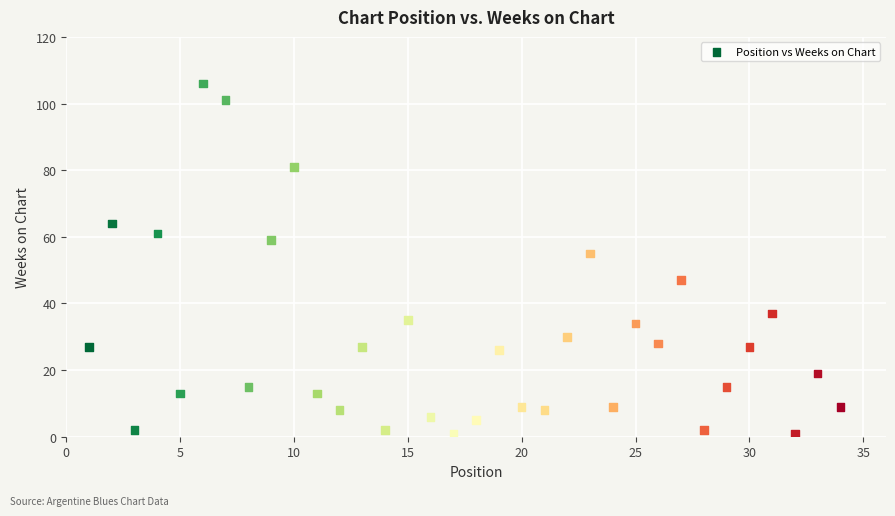

What Y value in the scatter plot is closest to 53?

55